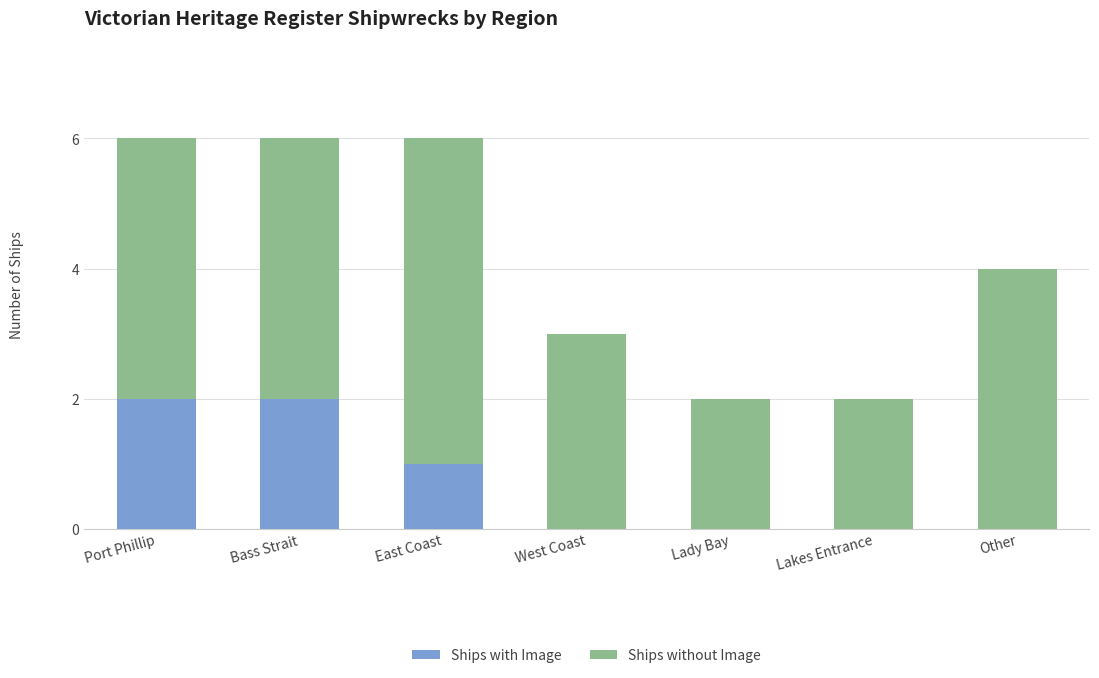

What is the total value across all series at Other?

4